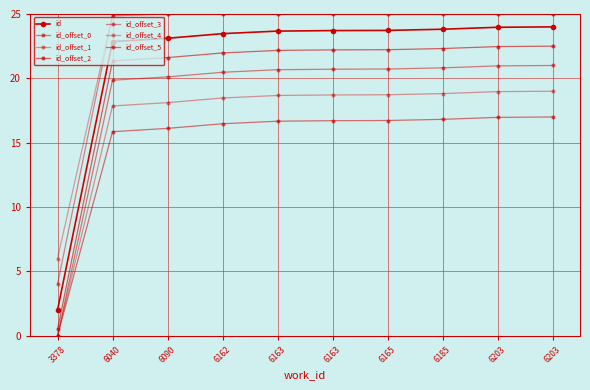

Does the chart have visible grid lines?

Yes